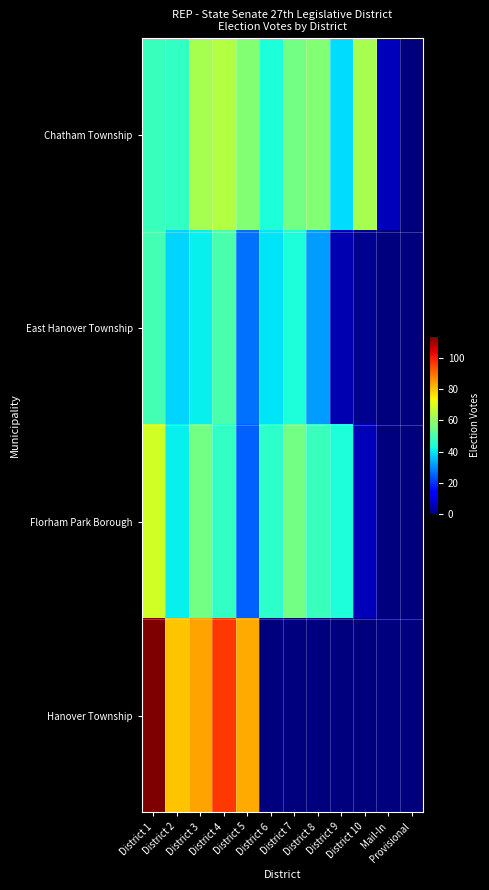

At which category is the sum across all series the highest?

District 1